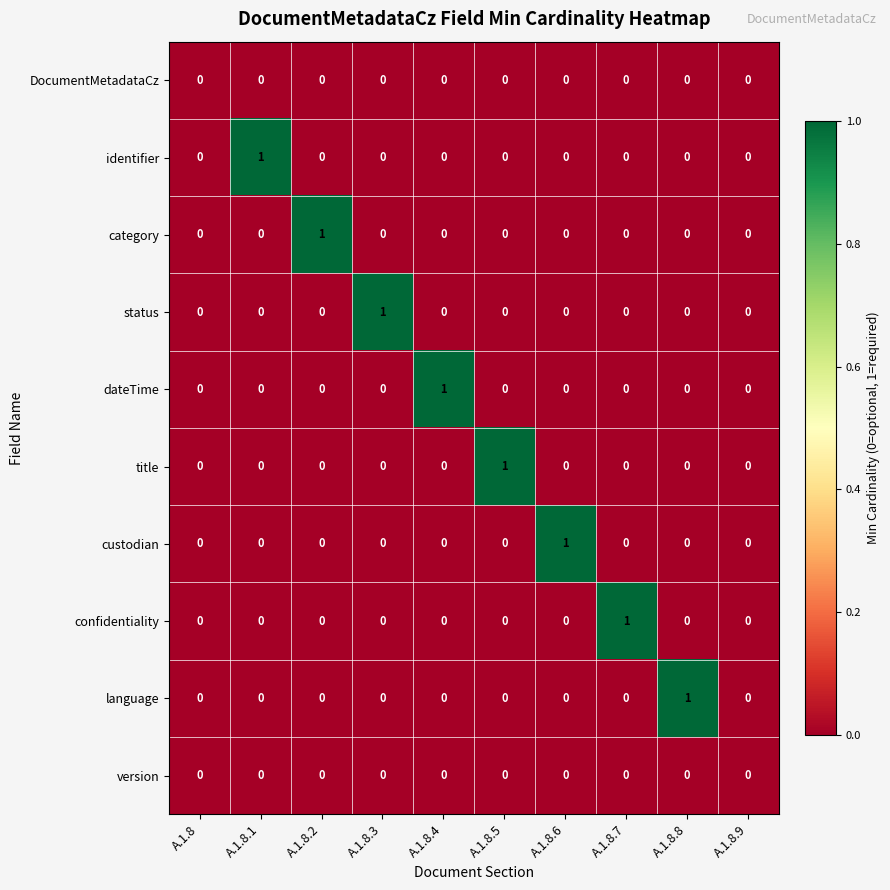

Between A.1.8 and A.1.8.5, which series saw the biggest shift?

title